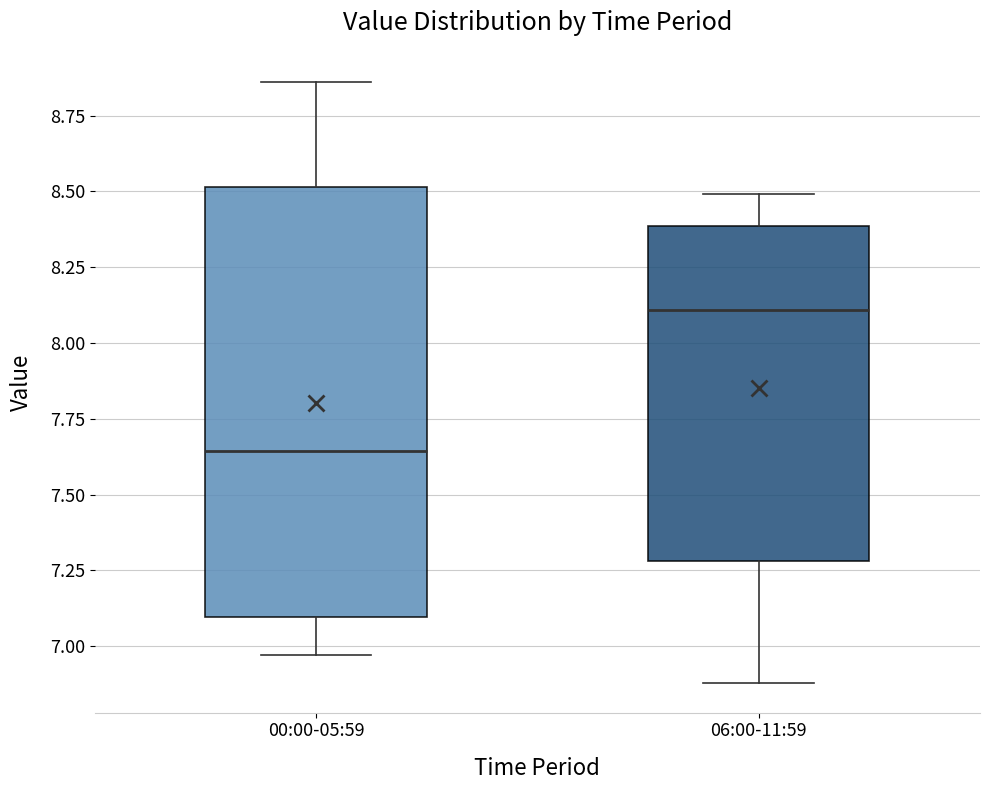

Which box is the tallest, from its lower edge to its upper edge?

00:00-05:59